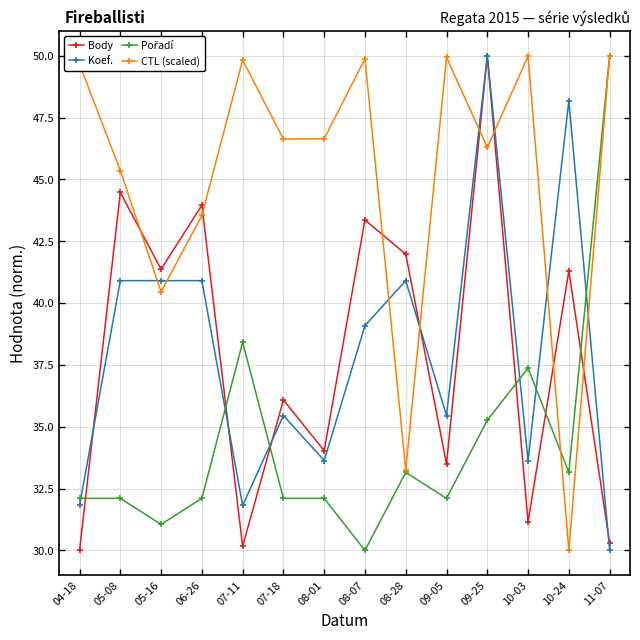

What is the approximate value of Koef. at 07-11?

31.8